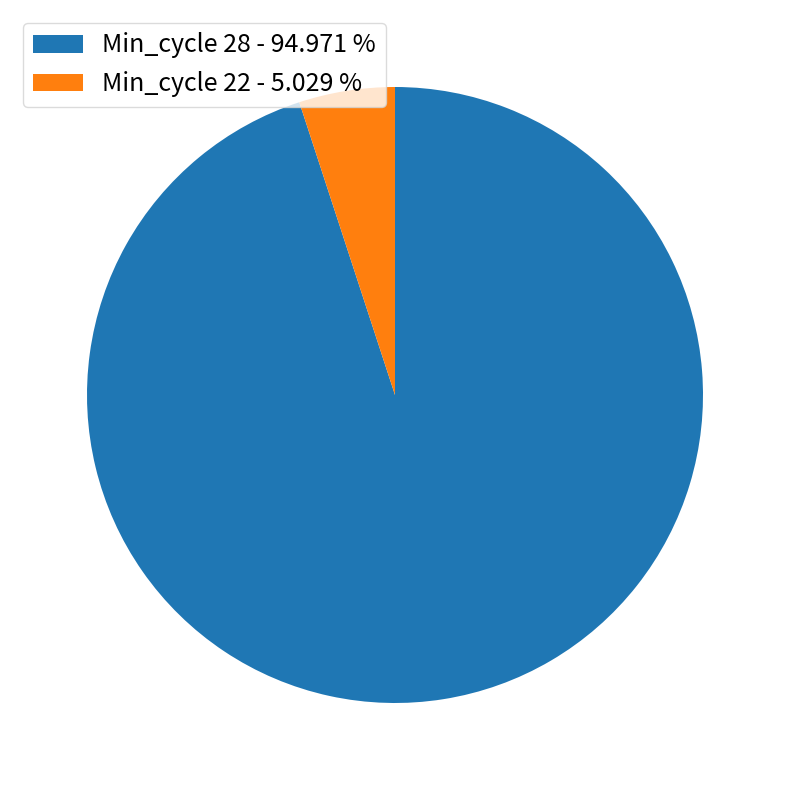

Rank the categories by value from highest to lowest.

Min_cycle 28 - 94.971 %, Min_cycle 22 - 5.029 %